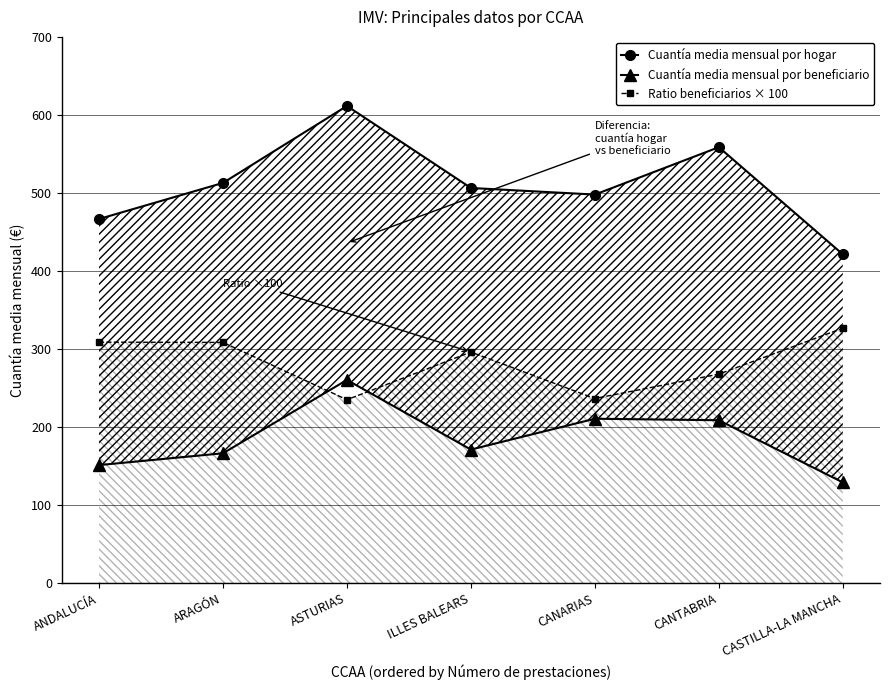

Where does the Cuantía media mensual por beneficiario series first go above 171?

ASTURIAS